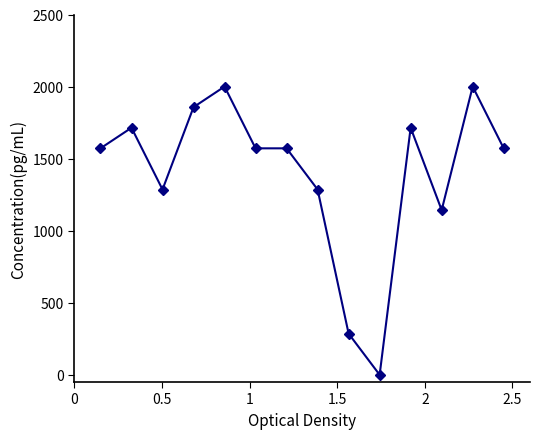

True or false: there are more than 0 points higher than both neighbors.

True